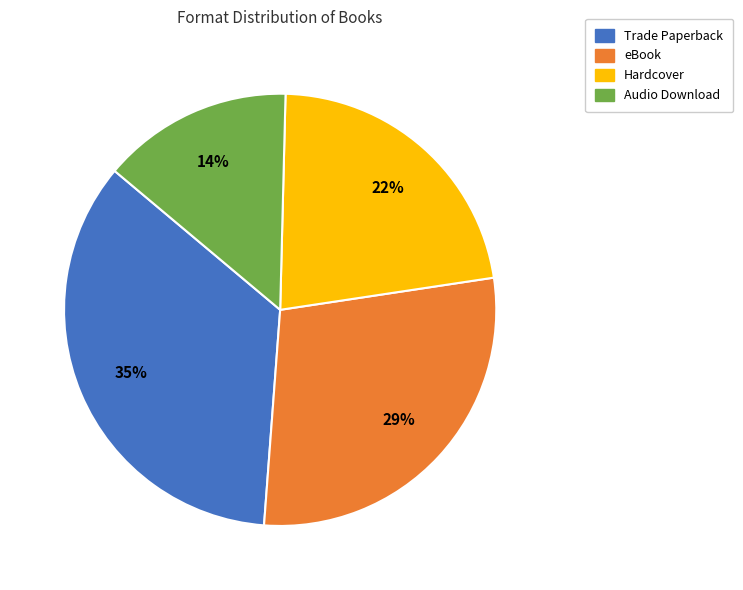

To the nearest percent, what is the average slice percentage?

25%